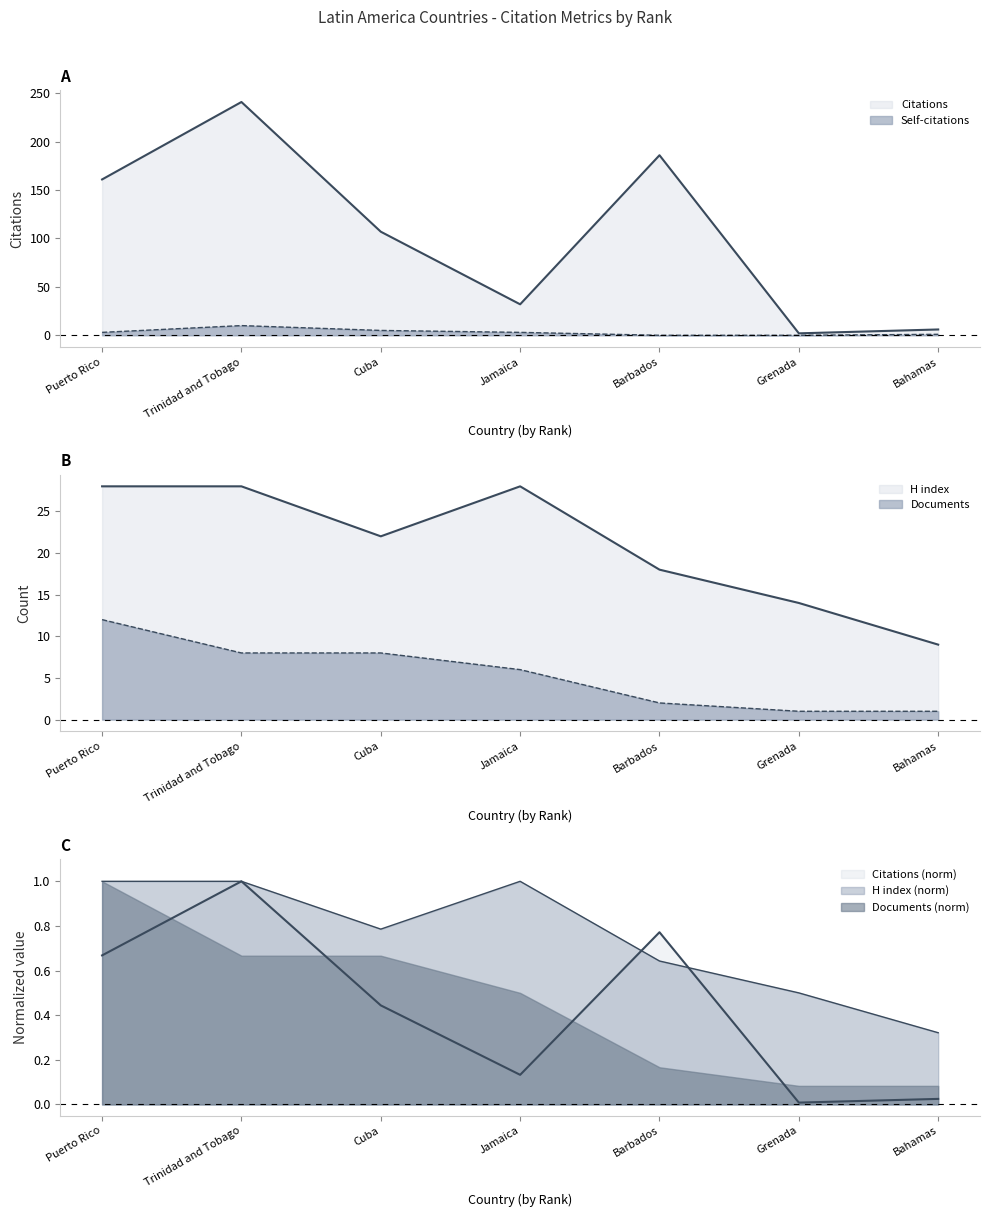

The Documents series shows 8 at Trinidad and Tobago. True or false?

True